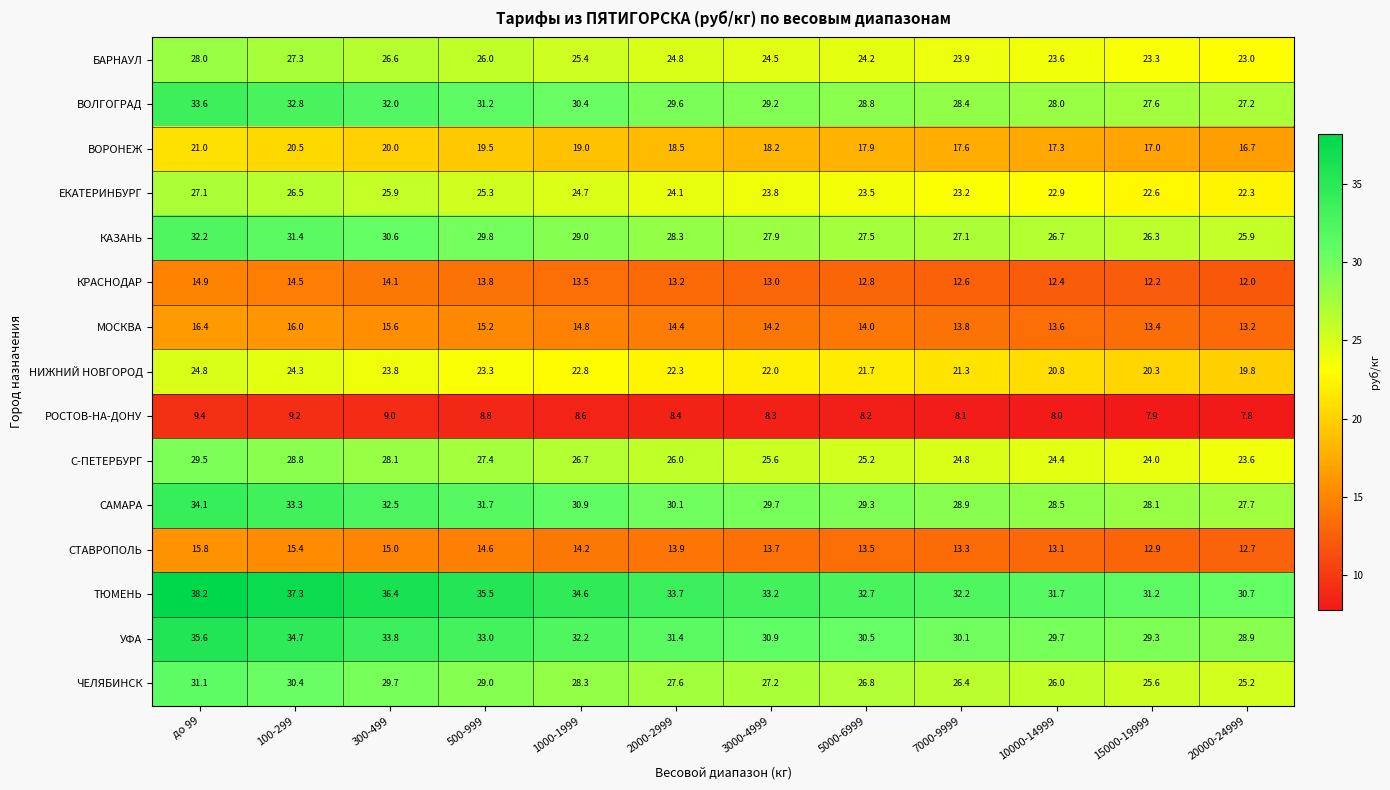

The МОСКВА series shows 7.0 at 500-999. True or false?

False